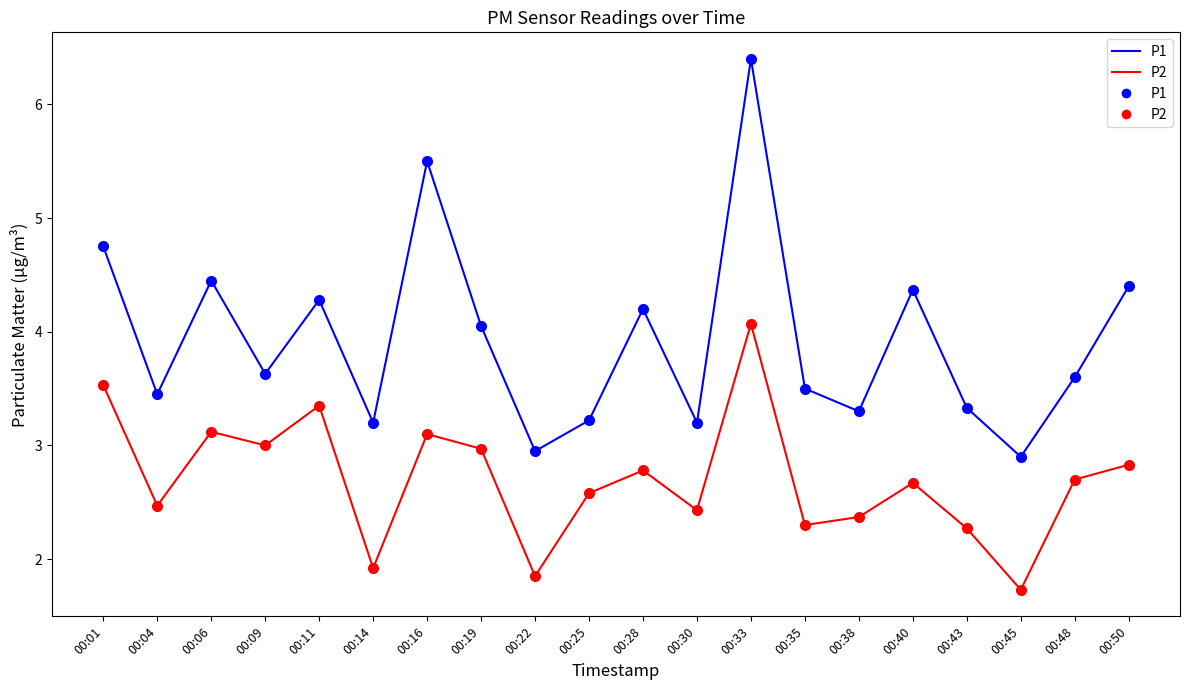

Between 00:01 and 00:11, which is larger?

00:01